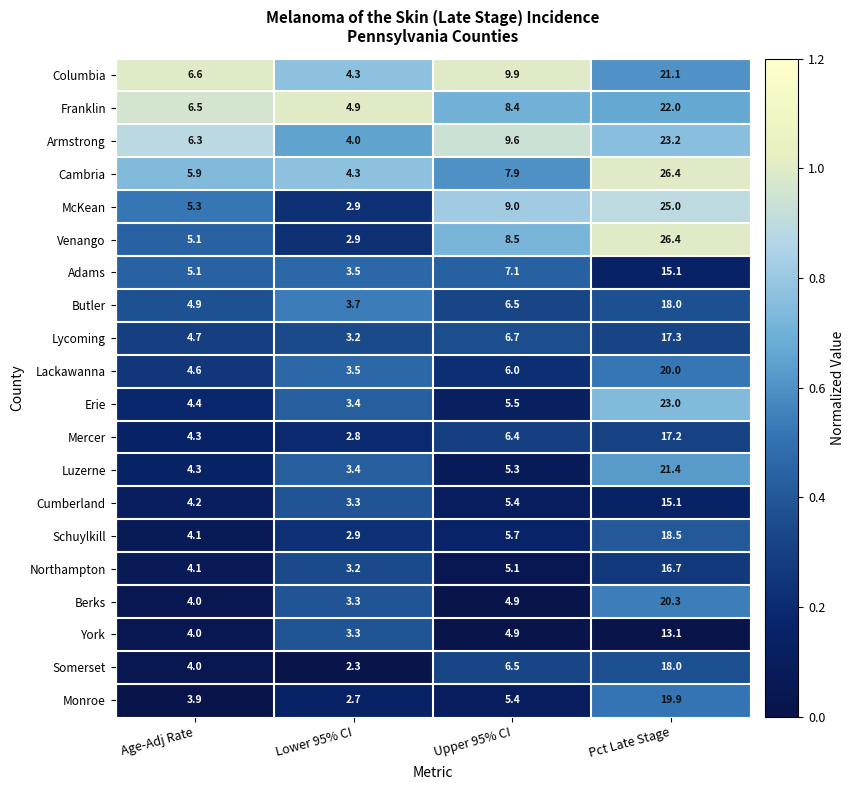

What is the difference between the maximum and minimum values in the Northampton series?

13.5